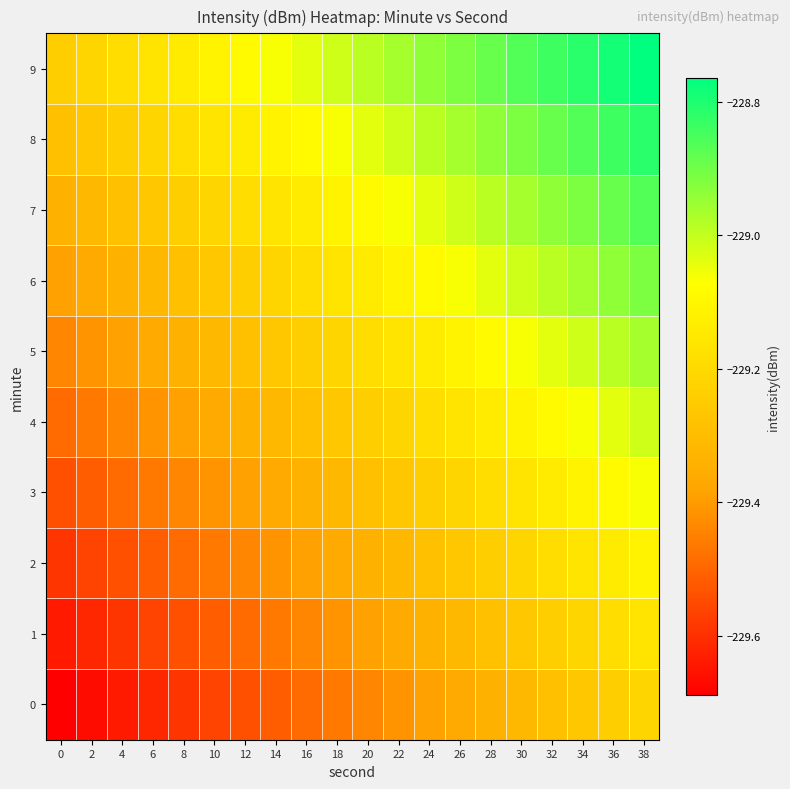

At how many categories does at least one series exceed -229?

10